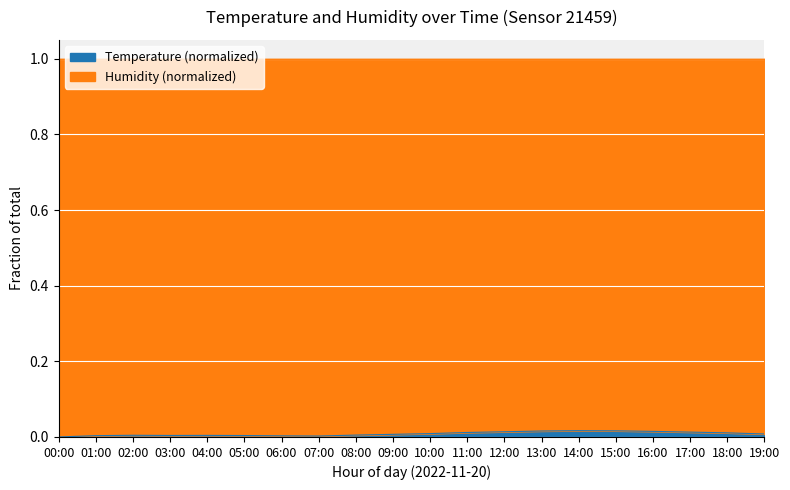

The value of Temperature (normalized) at 07:00 is 0.0. True or false?

True